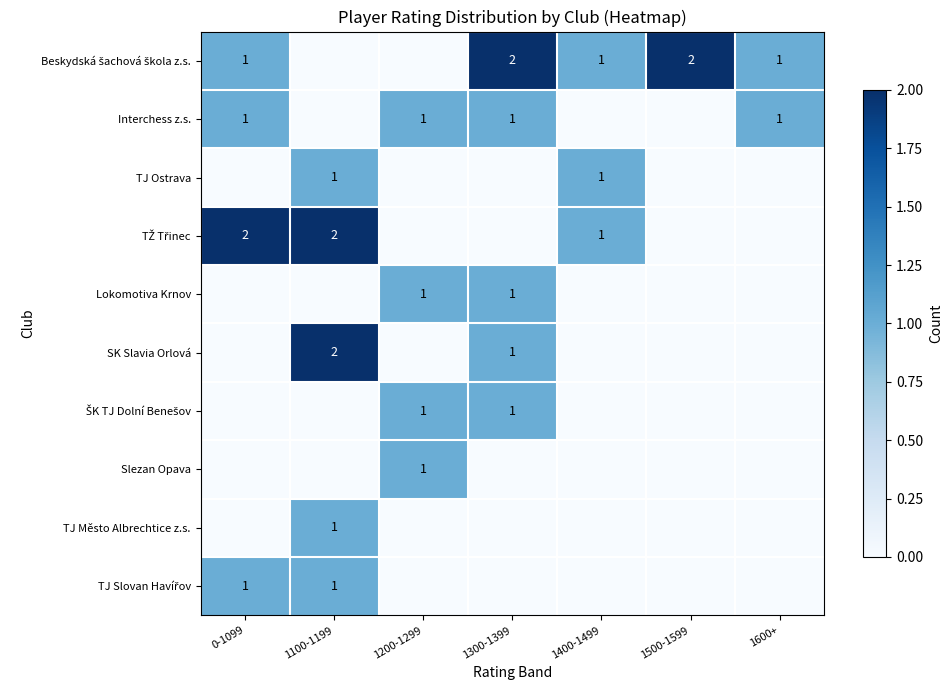

The TJ Ostrava series shows 1 at 1100-1199. True or false?

True